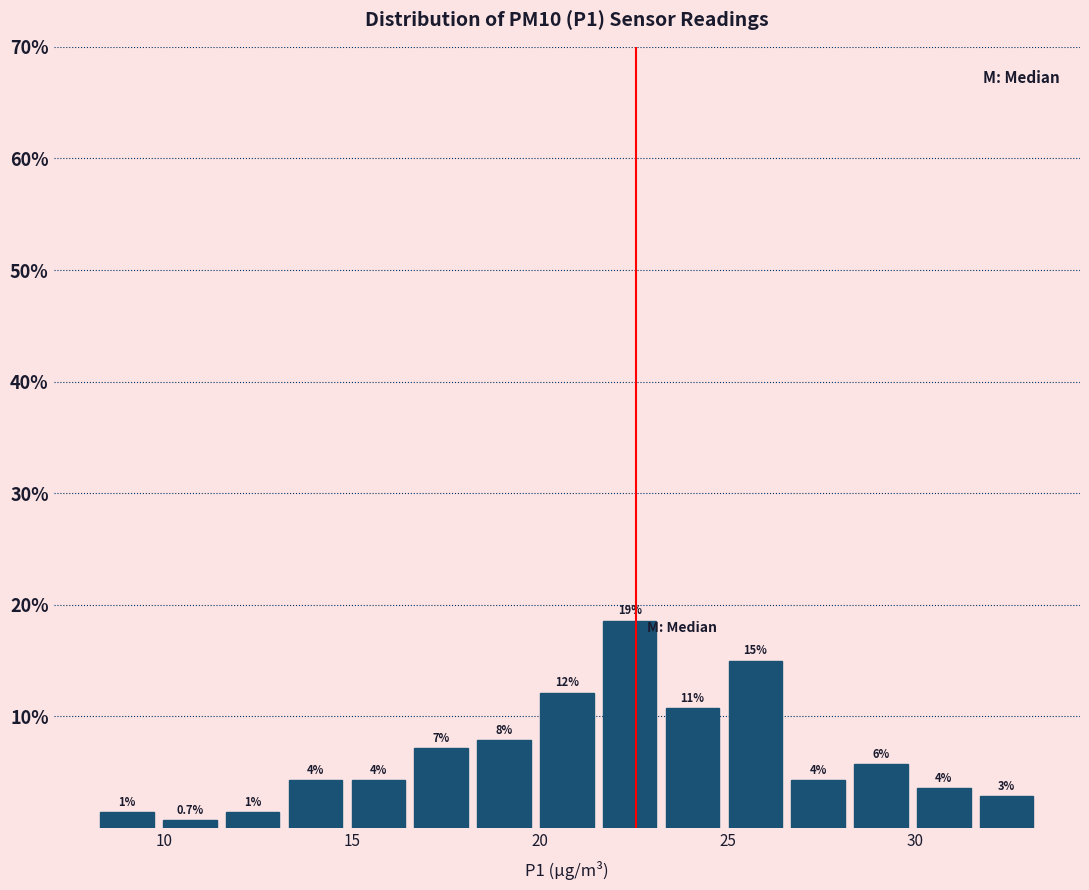

Read against the x-axis, roughly where is the centre of the tallest bar?

22.5